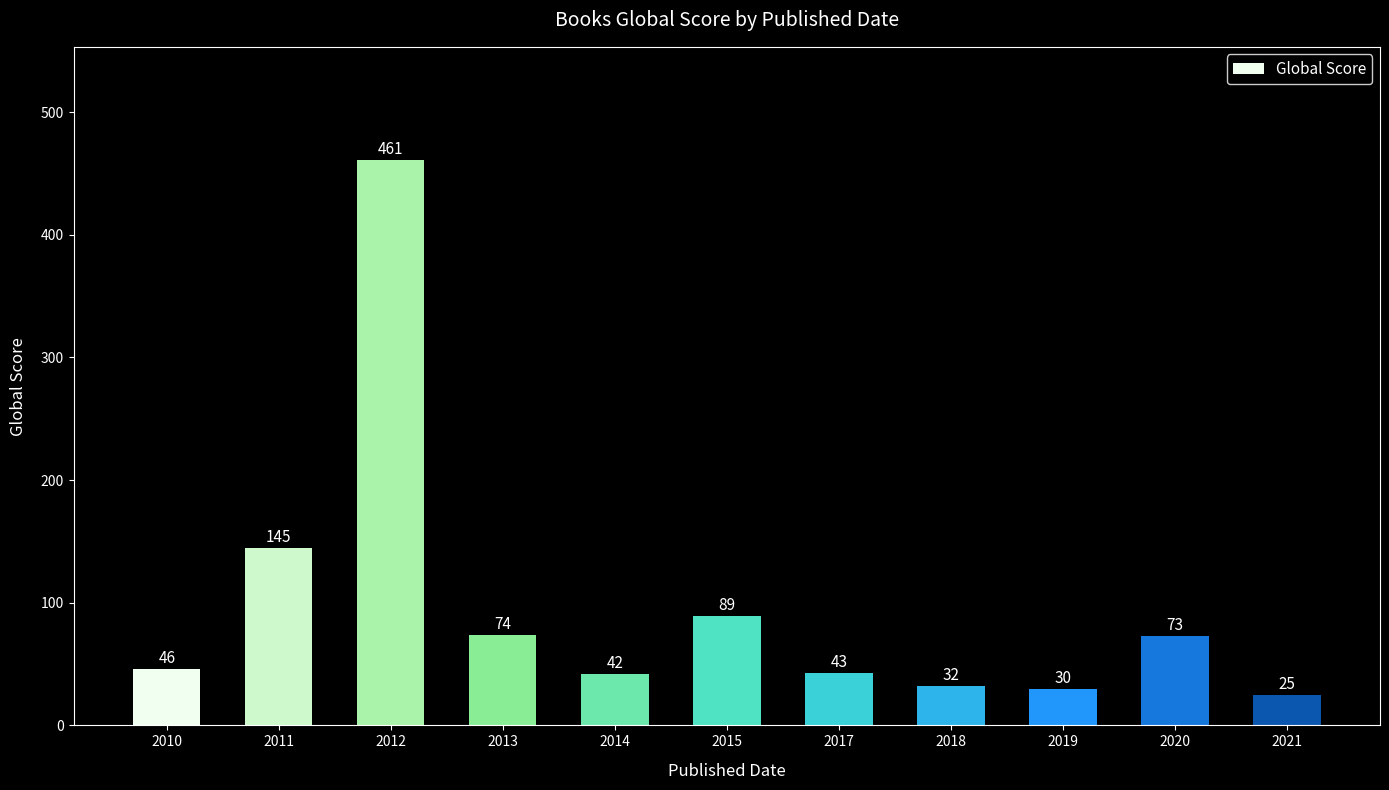

Which category has the highest value across all series?

2012